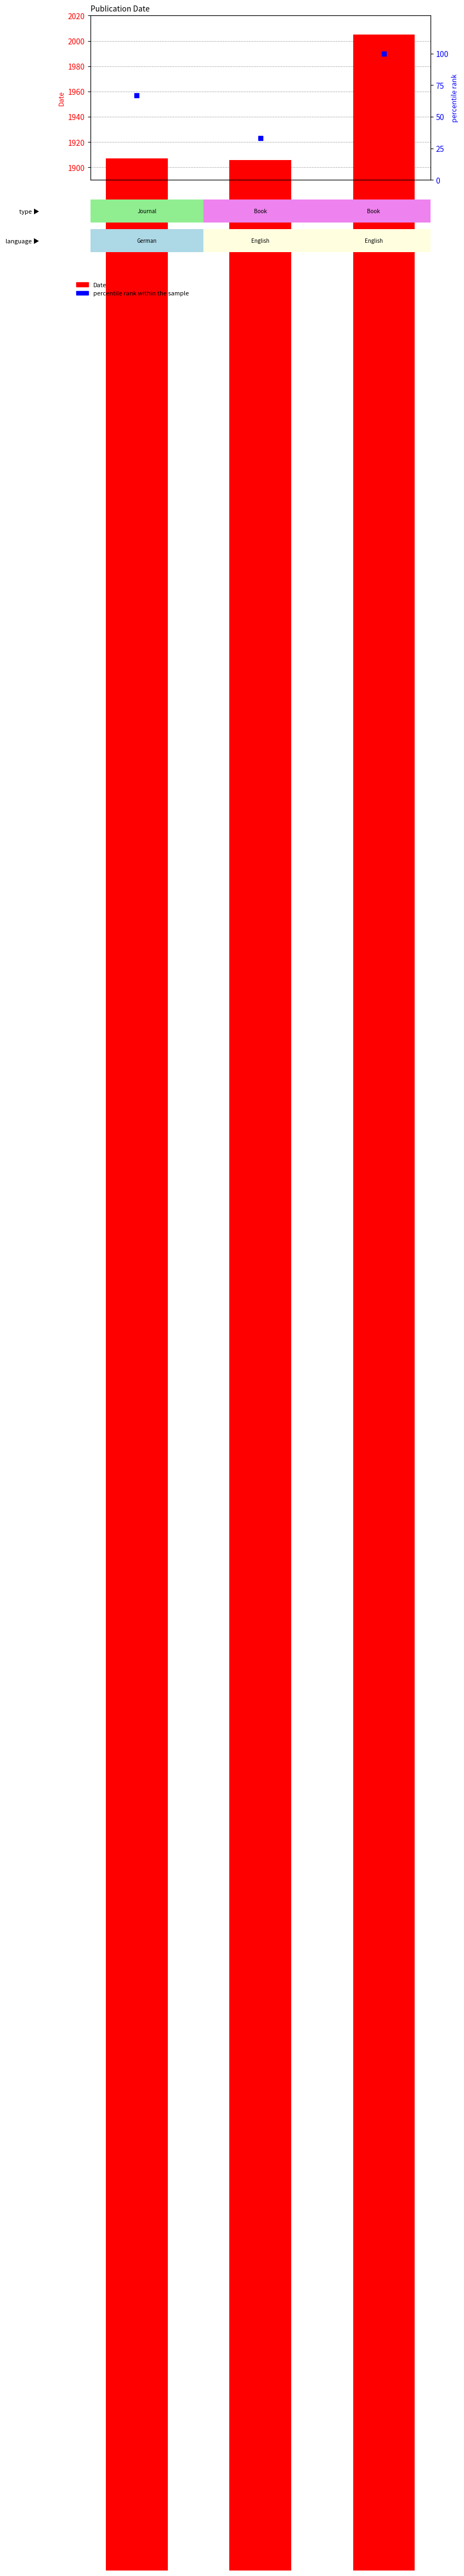

At which category is the sum across all series the highest?

Ivan M. Johnston's Studies in the Boraginaceae